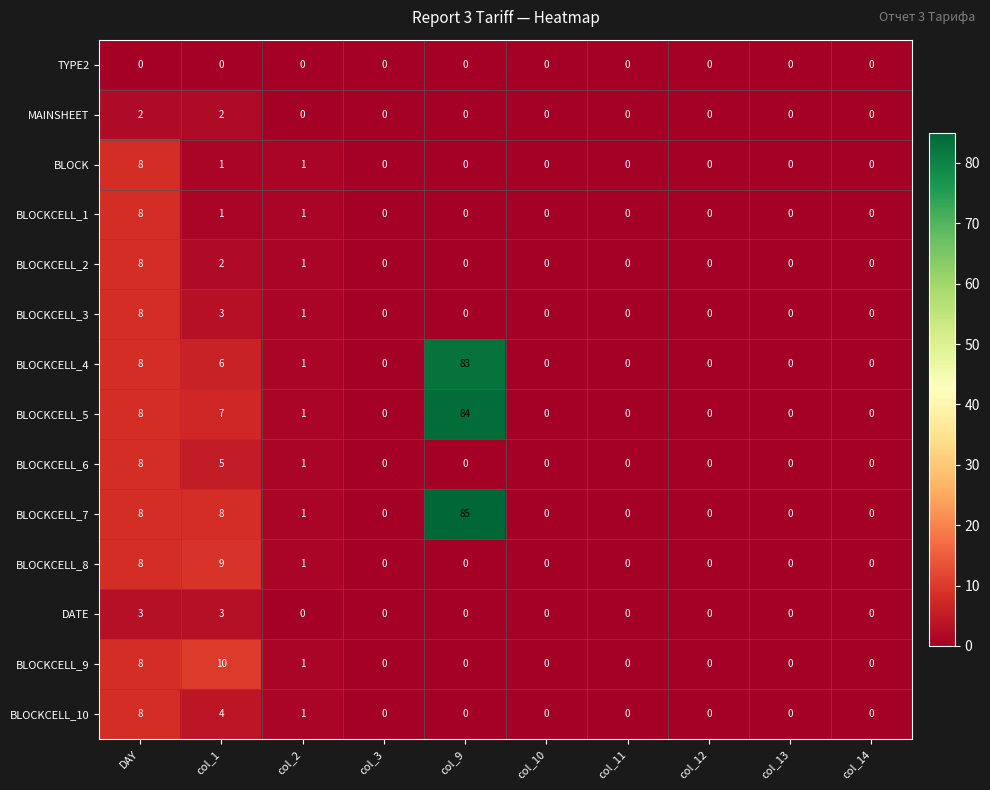

Is it true that BLOCKCELL_9 equals 0 at col_13?

True